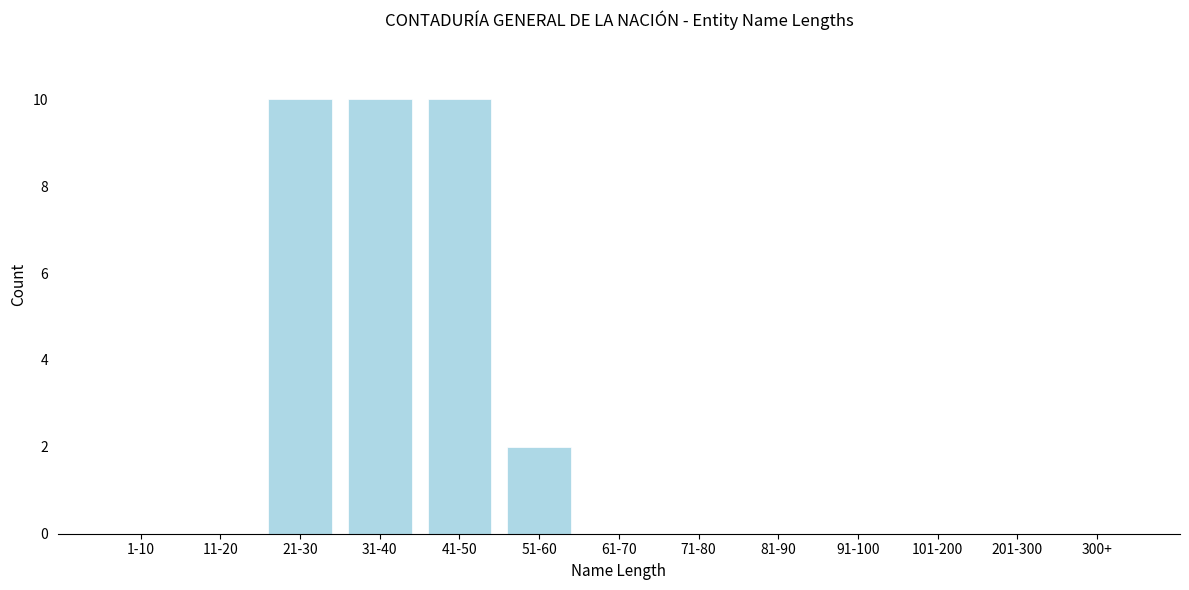

Reading left to right, extract all data points from this chart.

1-10=0	11-20=0	21-30=10	31-40=10	41-50=10	51-60=2	61-70=0	71-80=0	81-90=0	91-100=0	101-200=0	201-300=0	300+=0